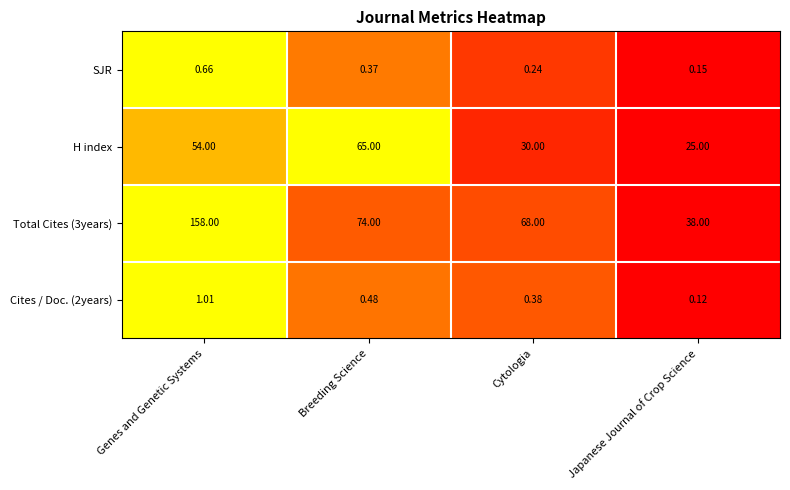

Where does the Total Cites (3years) series first go above 74?

Genes and Genetic Systems